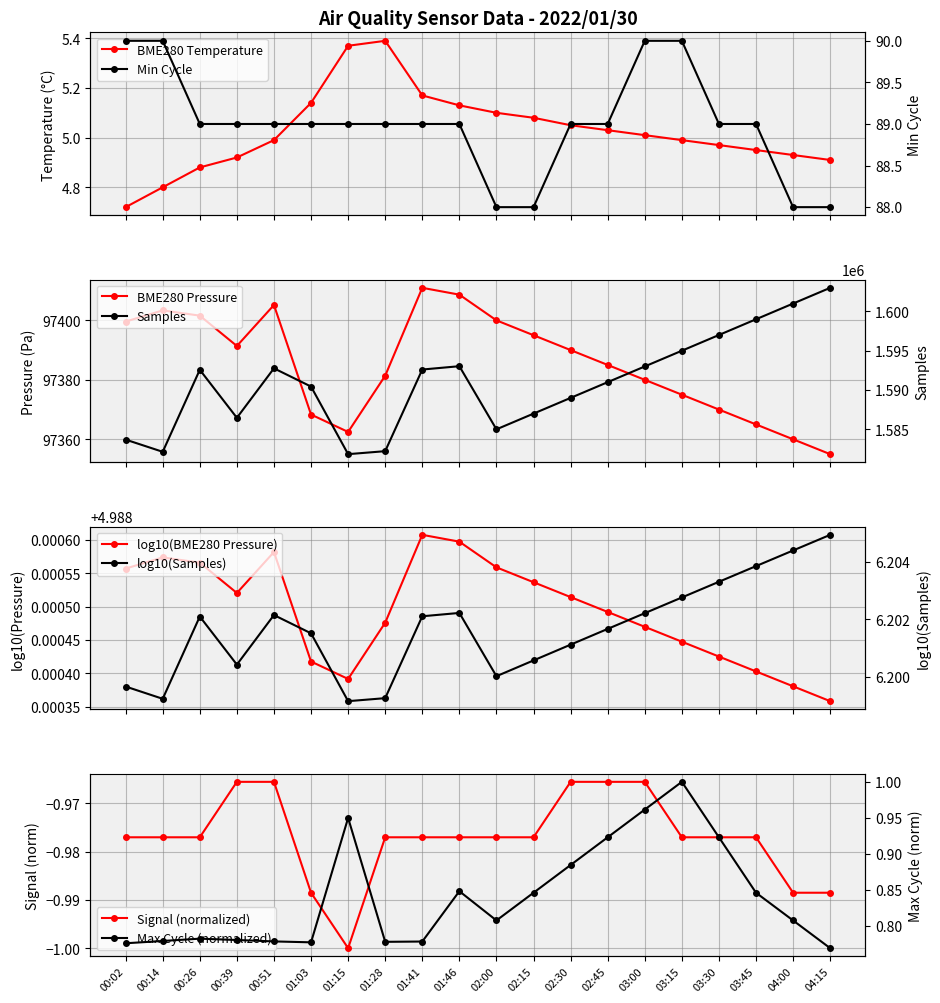

How many interior local valleys does the BME280_pressure series have?

2